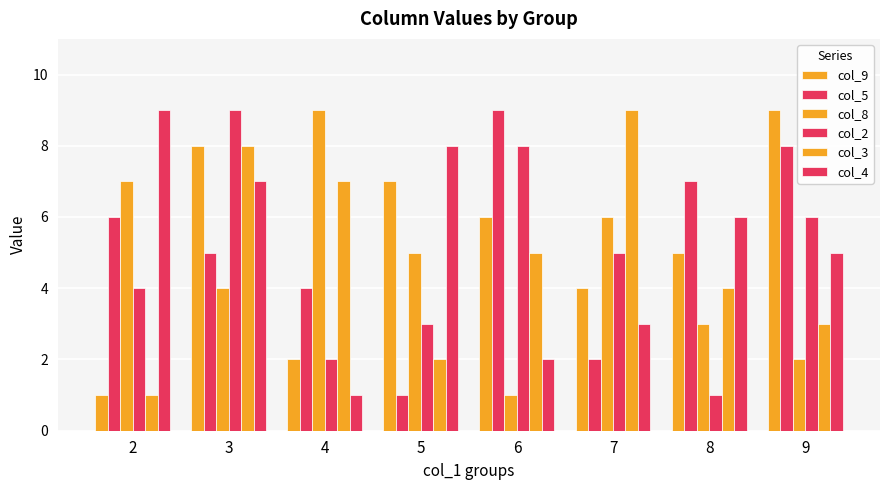

Is the value of col_3 at 2 greater than the value of col_4 at 2?

No